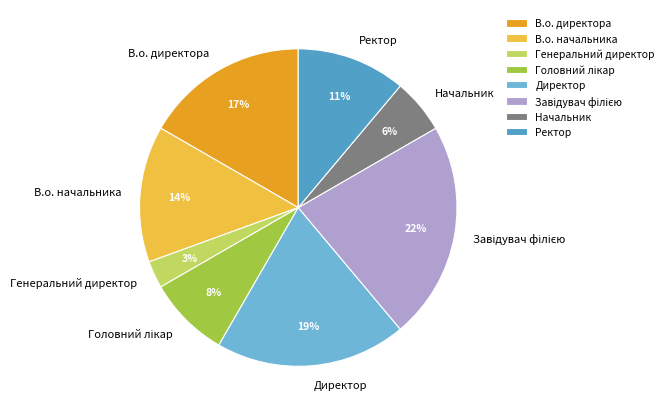

How many slices are in this pie chart?

8